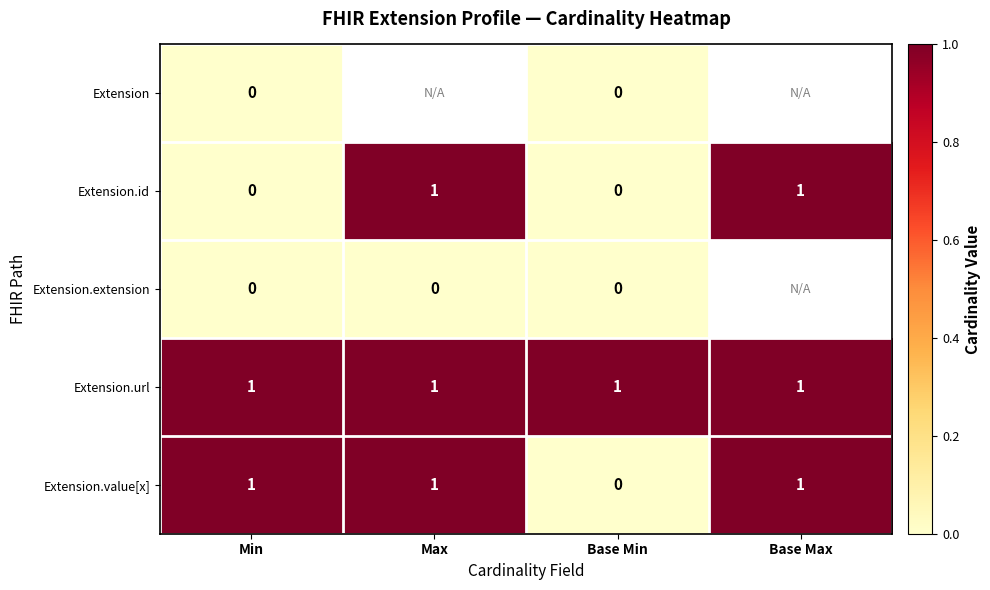

What is the sum of all Extension.url values?

4